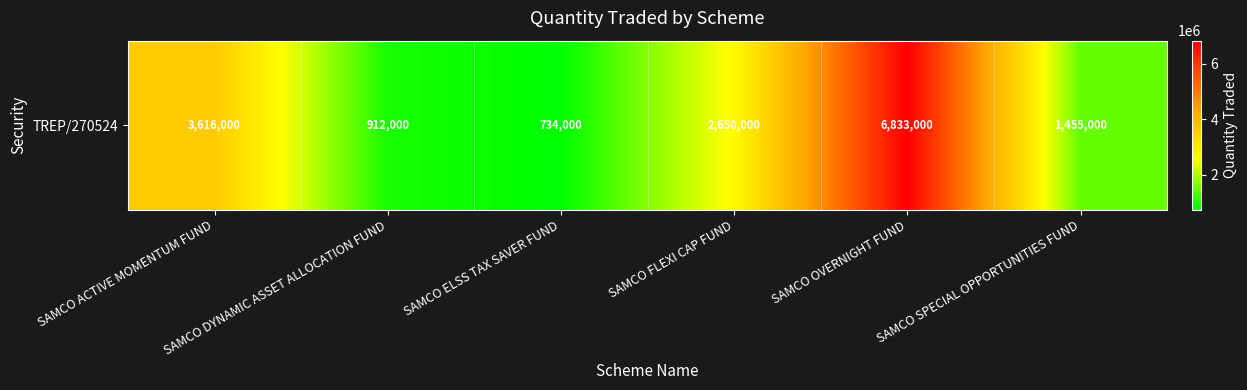

What is the difference between the maximum and minimum values?

6099000